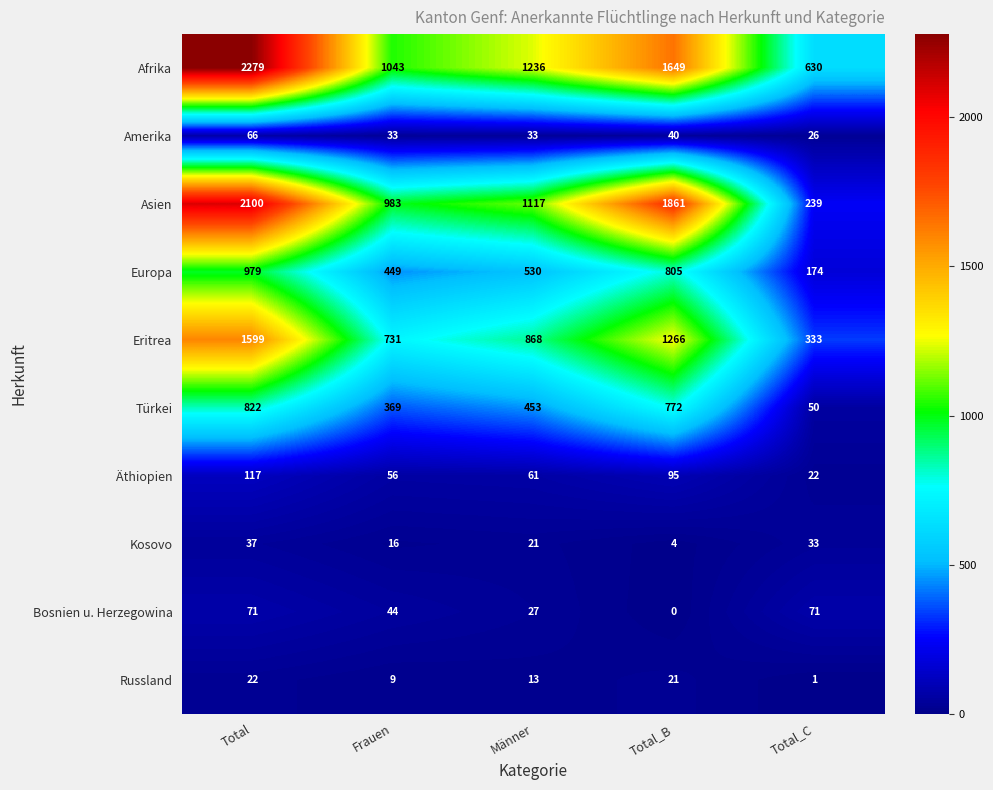

True or false: Russland has a value of 21 at Total_B.

True